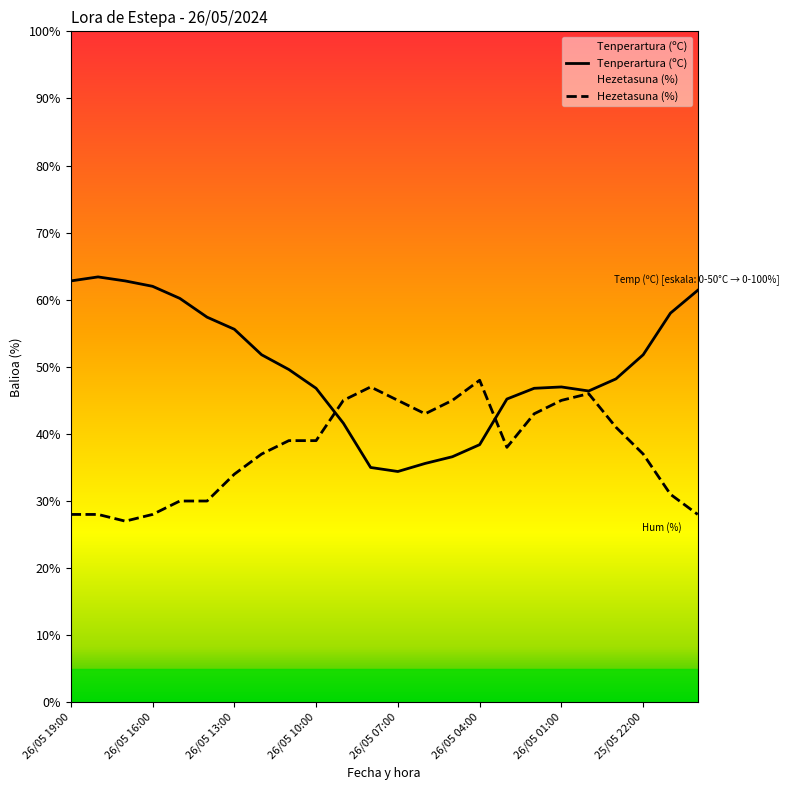

At 25/05 20:00, list the series in order from smallest to largest.

Hezetasuna (%), Tenperartura (ºC)